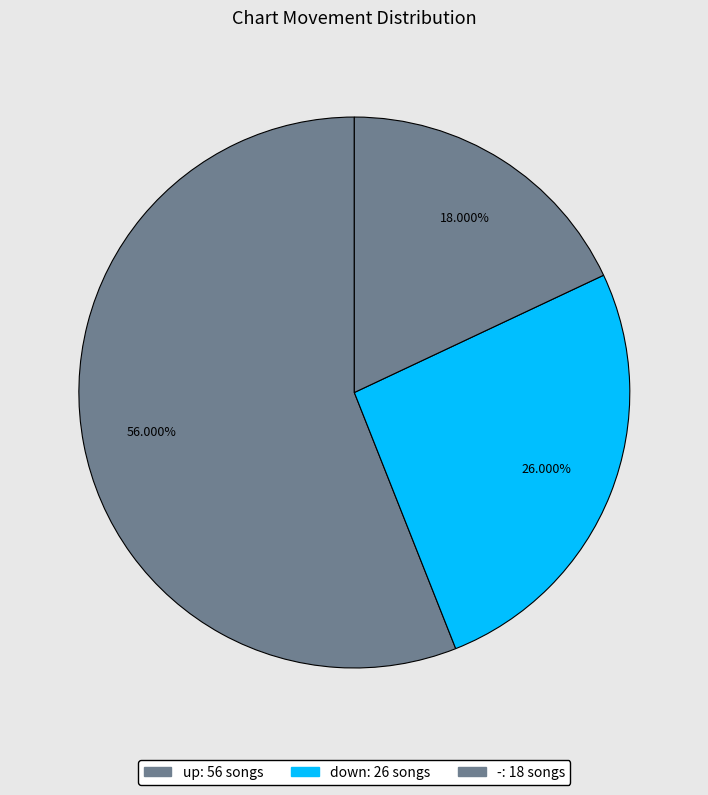

How many slices are in this pie chart?

3